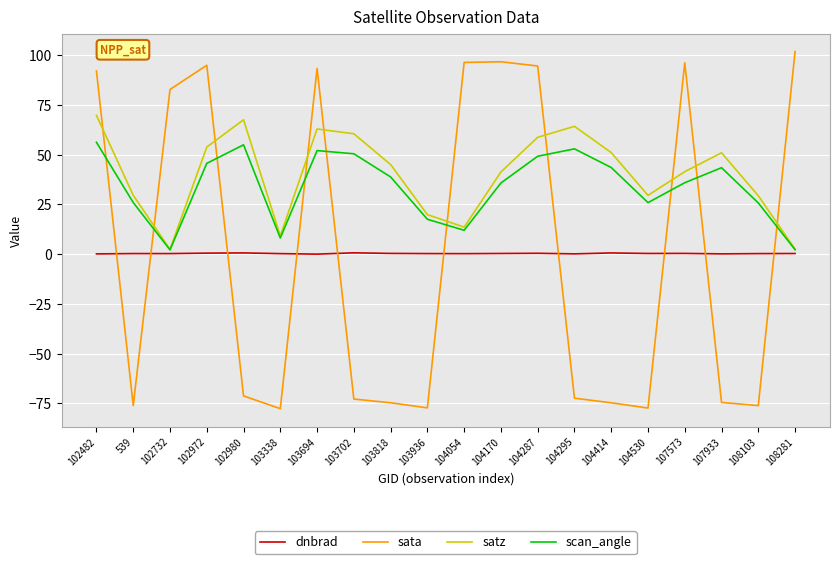

How many values in the satz series are below 44?

10